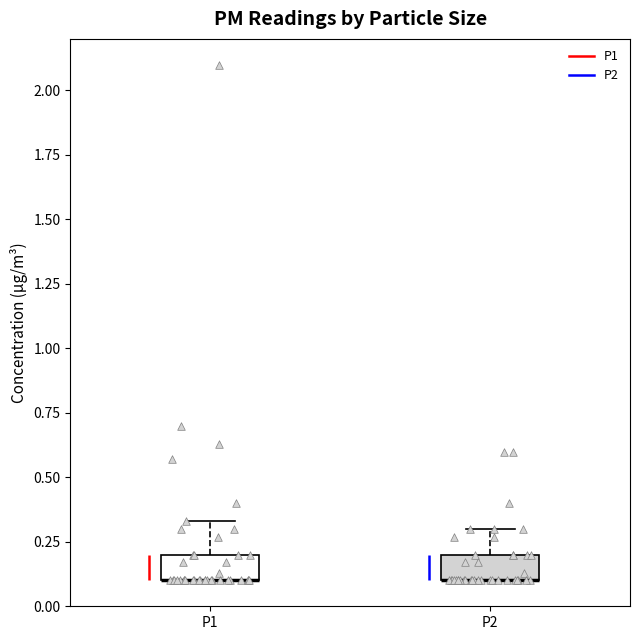

Where is the lower edge of the box for P2 on the y-axis? The values are not printed on the chart, so give them approximately, as read against the axis.

0.10